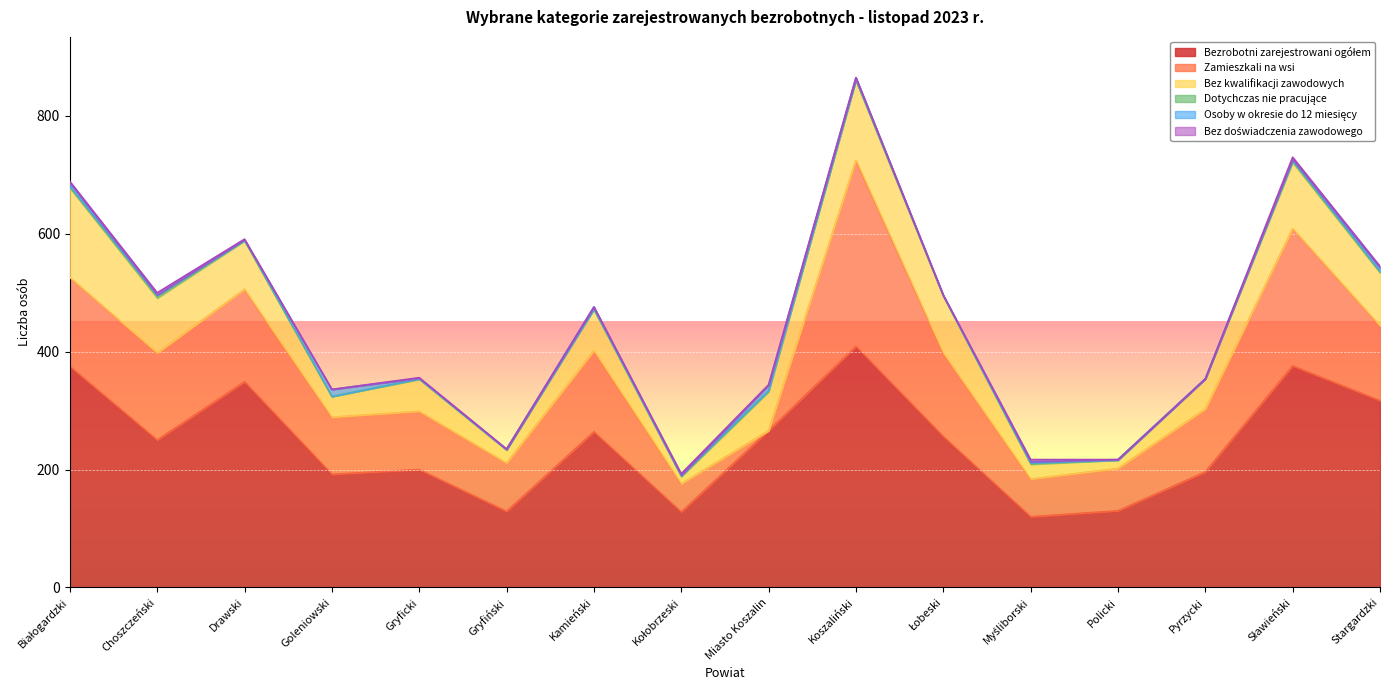

How many times do Osoby w okresie do 12 miesięcy and Dotychczas nie pracujące cross each other?

5